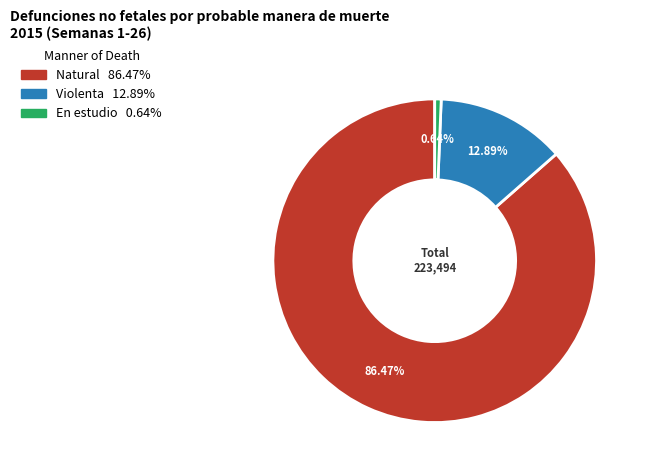

How many slices are in this pie chart?

3